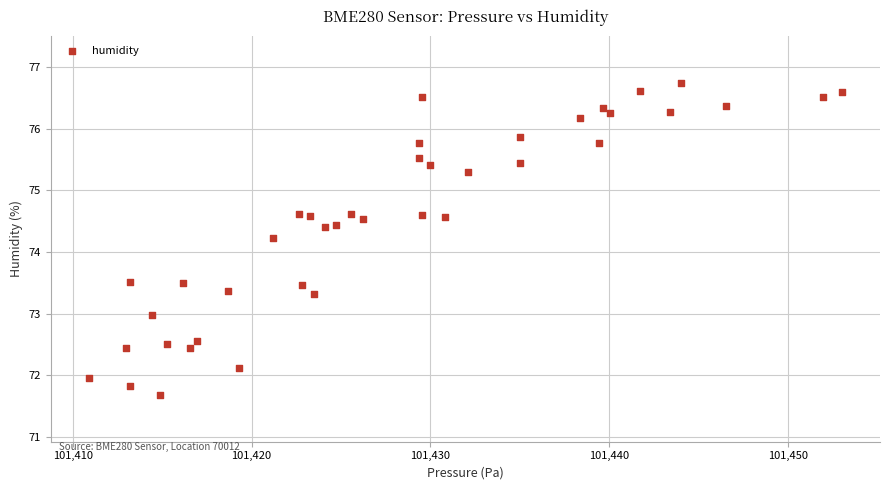

What is the range of X values (max minus min)?

42.2